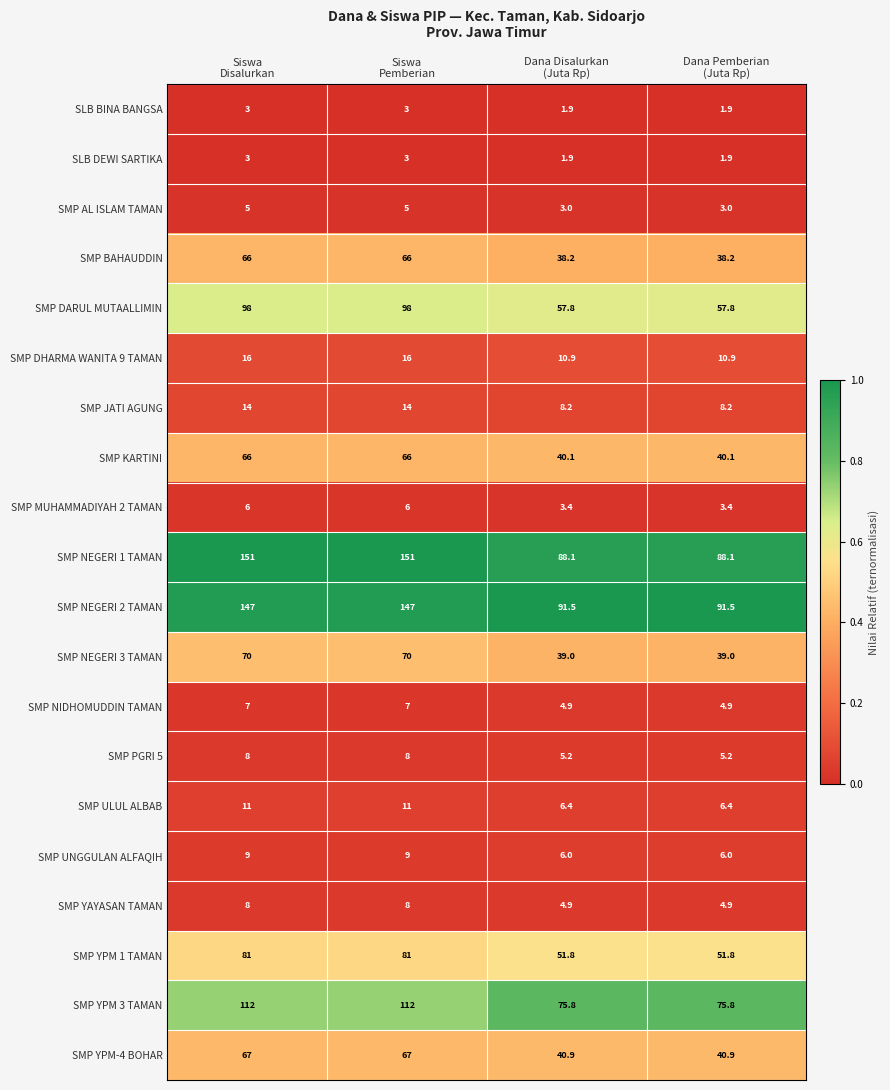

What is the difference between the maximum and minimum values in the SMP DHARMA WANITA 9 TAMAN series?

5.1